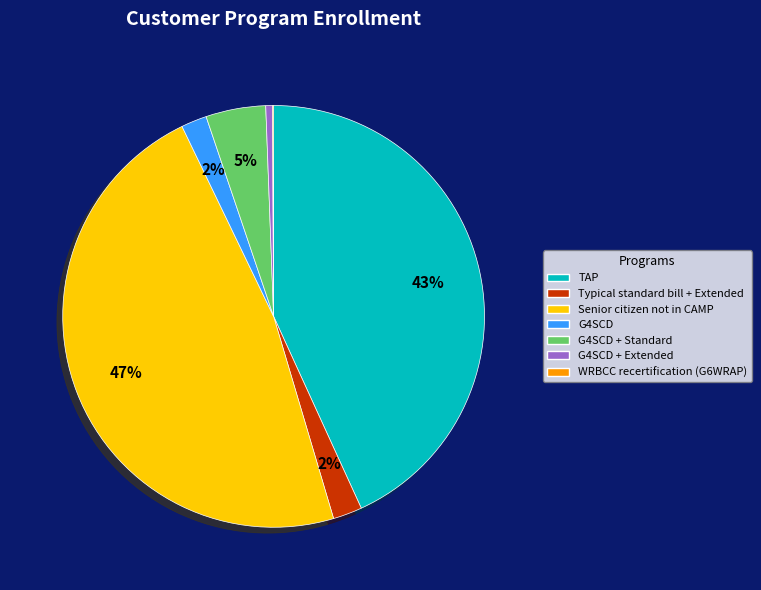

Is there any slice that represents more than half of the pie?

No